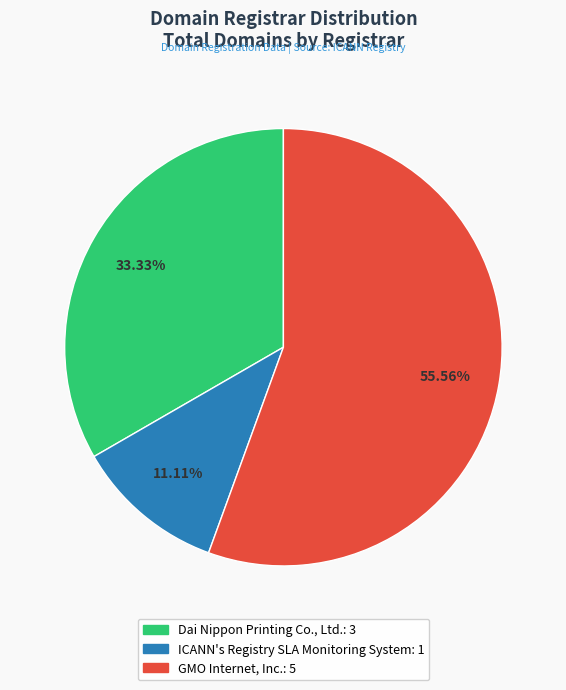

Which slice is the smallest?

ICANN's Registry SLA Monitoring System